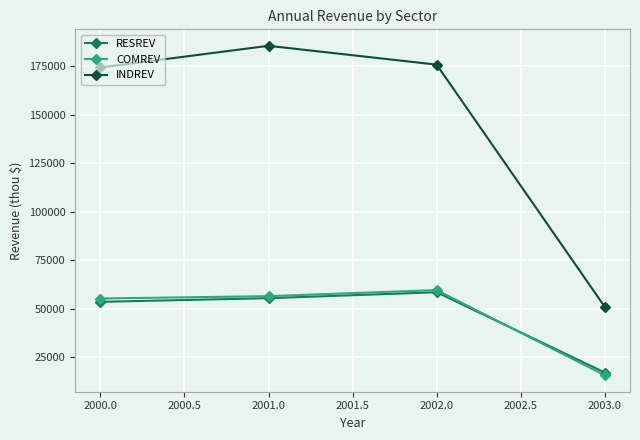

In INDREV, how many points are higher than both neighbors (excluding endpoints)?

1